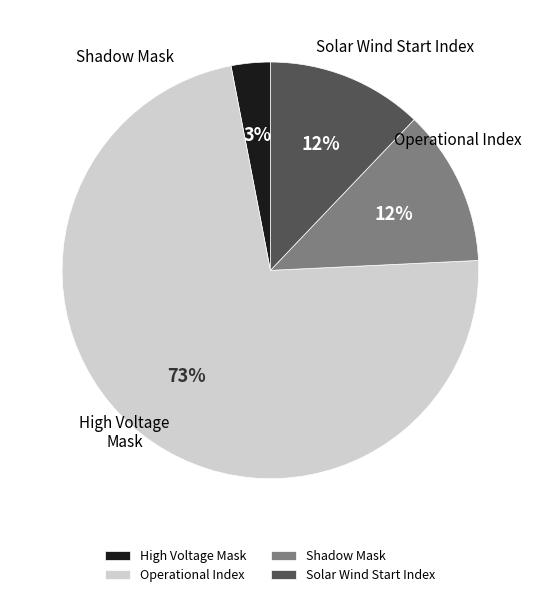

Rank the categories by value from lowest to highest.

High Voltage Mask, Shadow Mask, Solar Wind Start Index, Operational Index